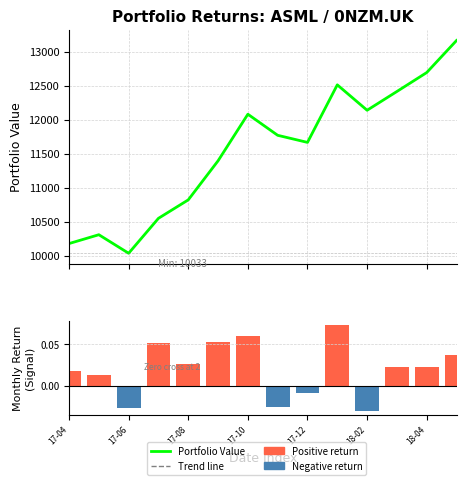

Is the value of Monthly Return at 18-04 greater than the value of Portfolio Value at 9?

No